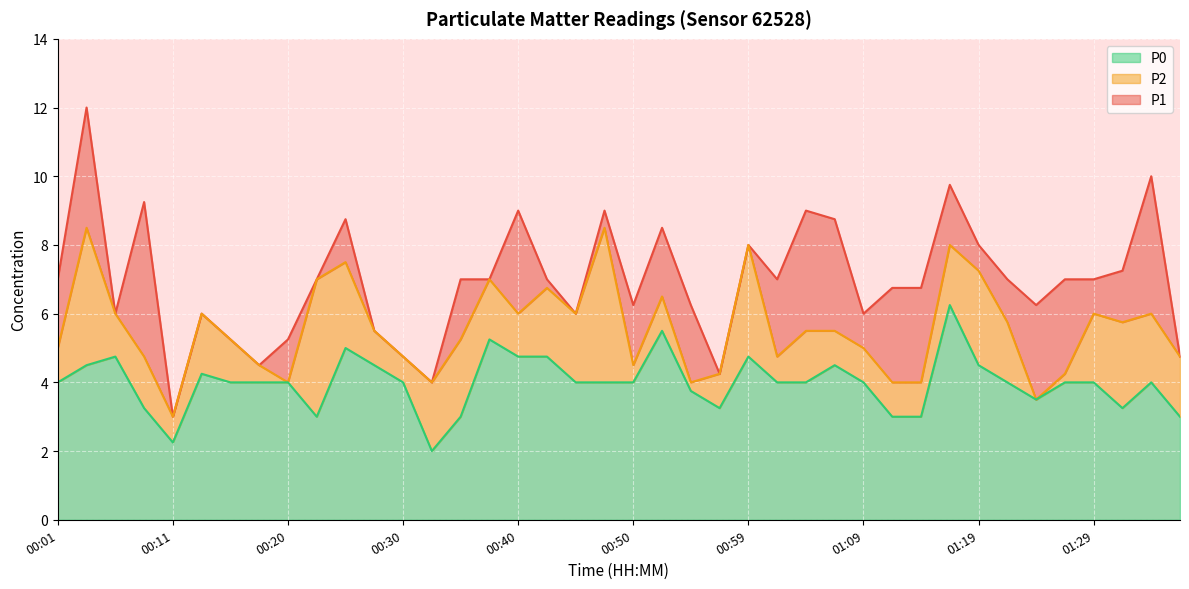

What is the difference between the second highest and minimum values in the P1 series?

7.0